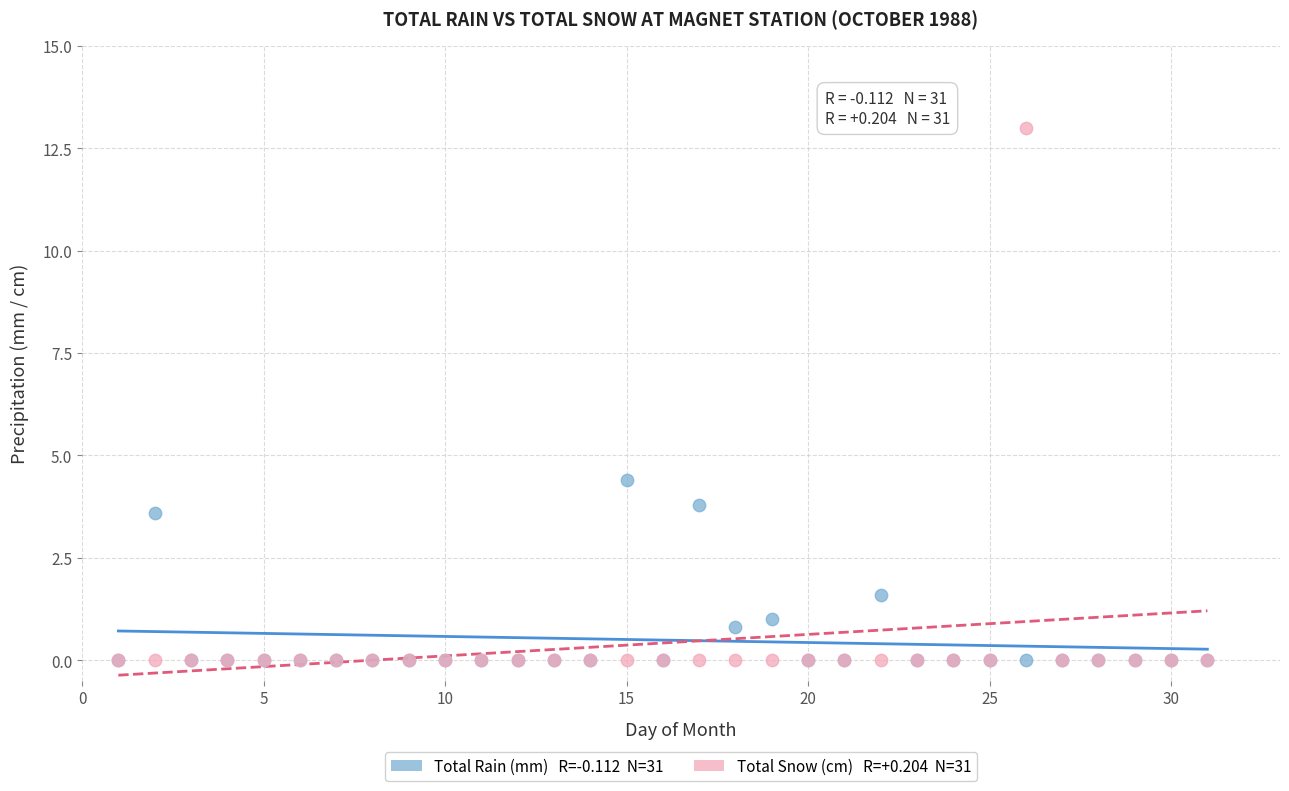

Across all series, what Y value is closest to 6?

4.4